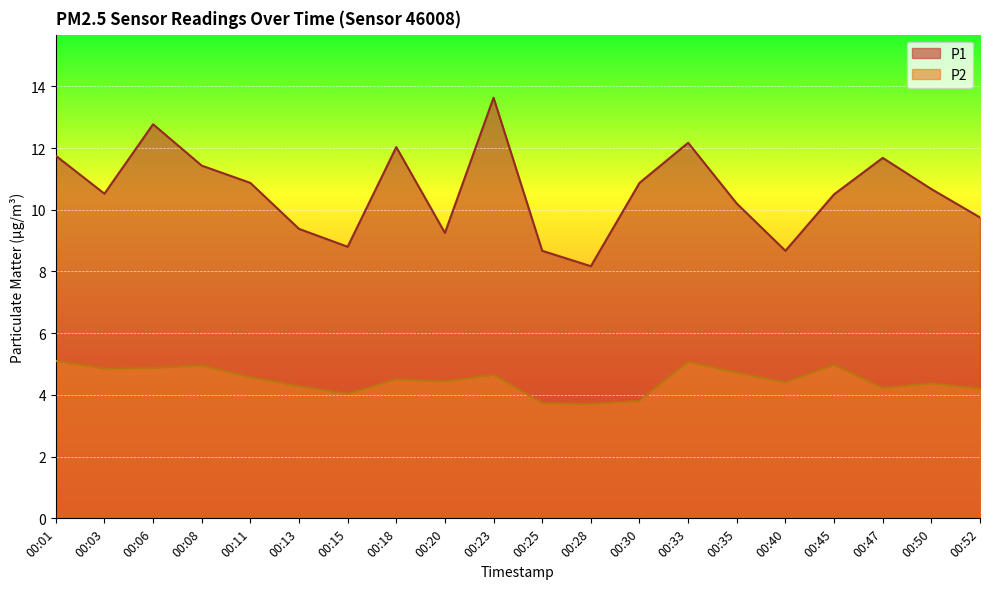

What is the average value of the P2 series?

4.5